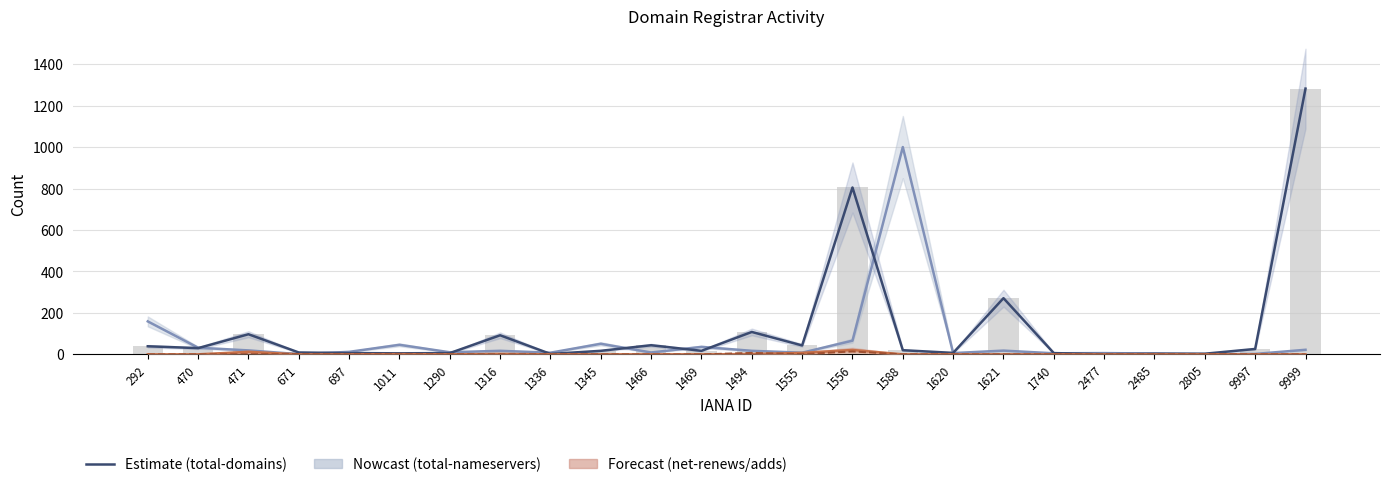

Reading left to right, what are all the values shown in this chart?

total-nameservers: 159	32	19	1	12	46	10	17	8	51	9	36	17	8	66	1000	6	18	5	6	4	1	2	22
total-domains: 39	30	97	9	6	5	6	92	2	17	44	17	108	43	805	20	7	271	6	1	3	3	26	1282
net-renews-1-yr: 0	0	12	0	0	1	0	2	0	0	0	0	1	7	21	0	0	0	0	0	0	0	0	0
net-adds-1-yr: 0	0	1	1	0	0	0	0	0	0	0	0	7	1	14	0	0	0	0	0	0	0	0	0